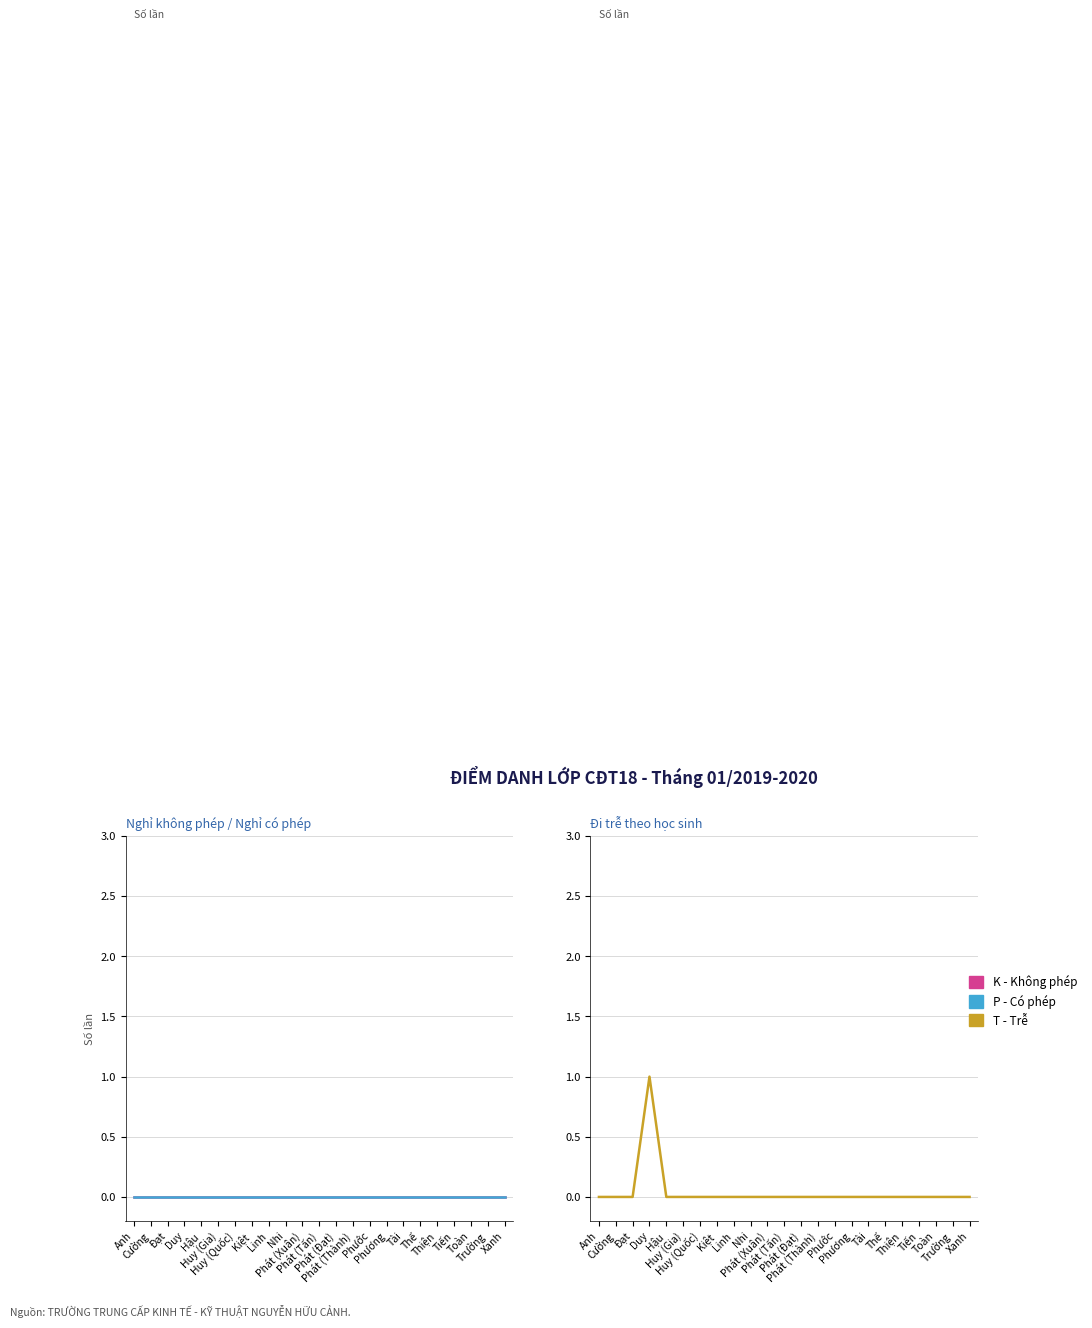

True or false: P (Có phép) and K (Không phép) intersect in this chart.

False